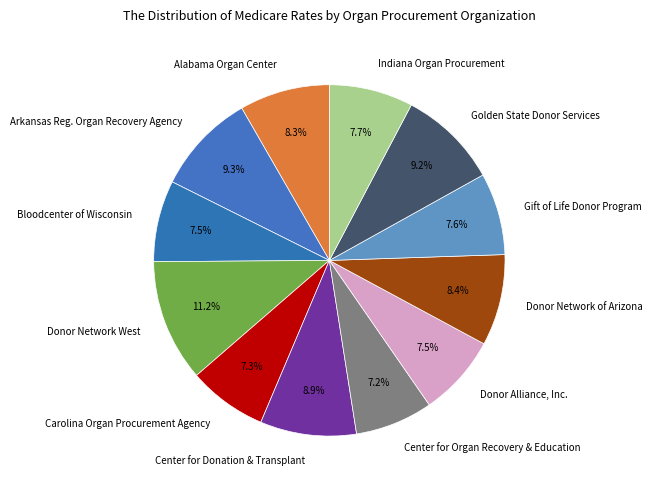

How many segments does this pie chart have?

12